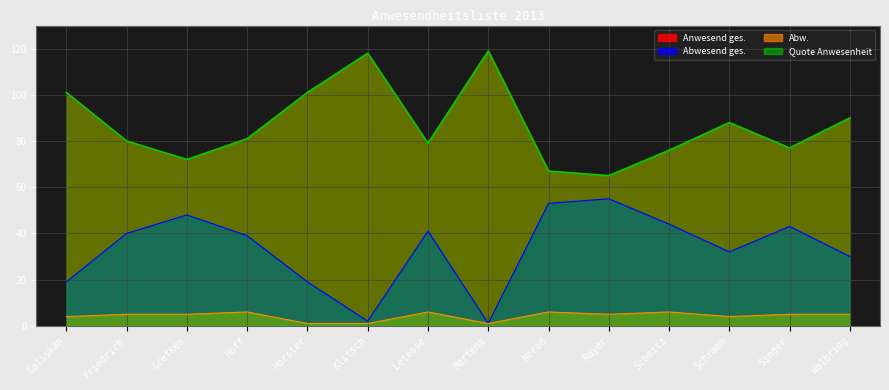

Which label corresponds to the smallest value in the chart?

Mertens